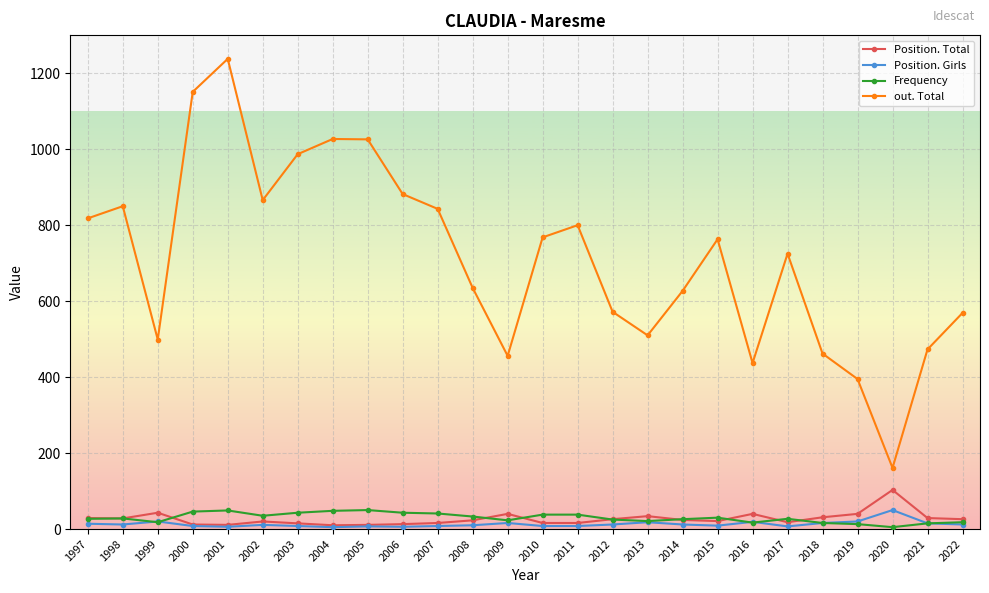

True or false: Position. Total has more than 2 points higher than both neighbors.

True